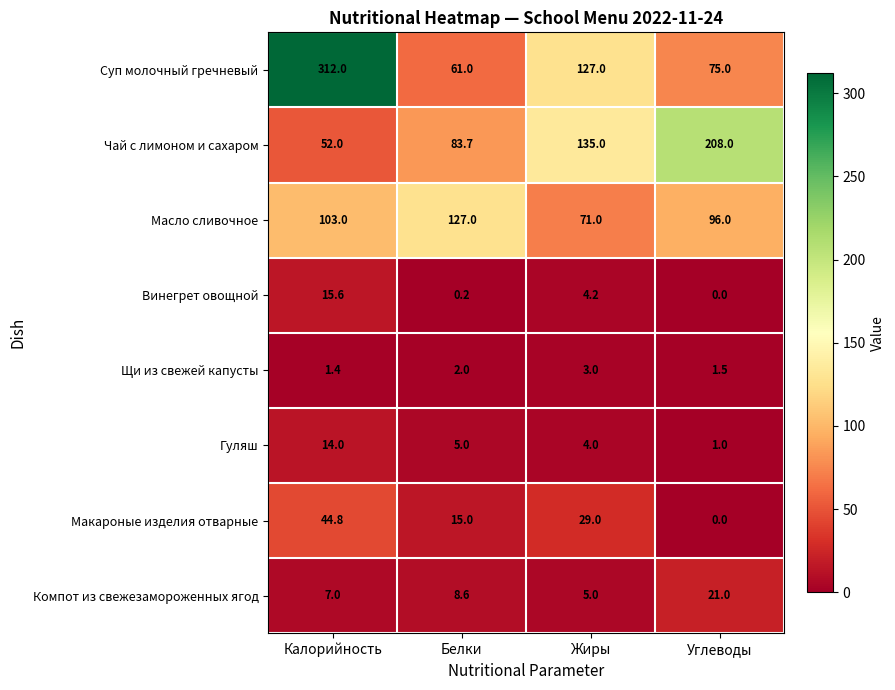

Rank the series by their maximum value, from highest to lowest.

Суп молочный гречневый, Чай с лимоном и сахаром, Масло сливочное, Макароные изделия отварные, Компот из свежезамороженных ягод, Винегрет овощной, Гуляш, Щи из свежей капусты